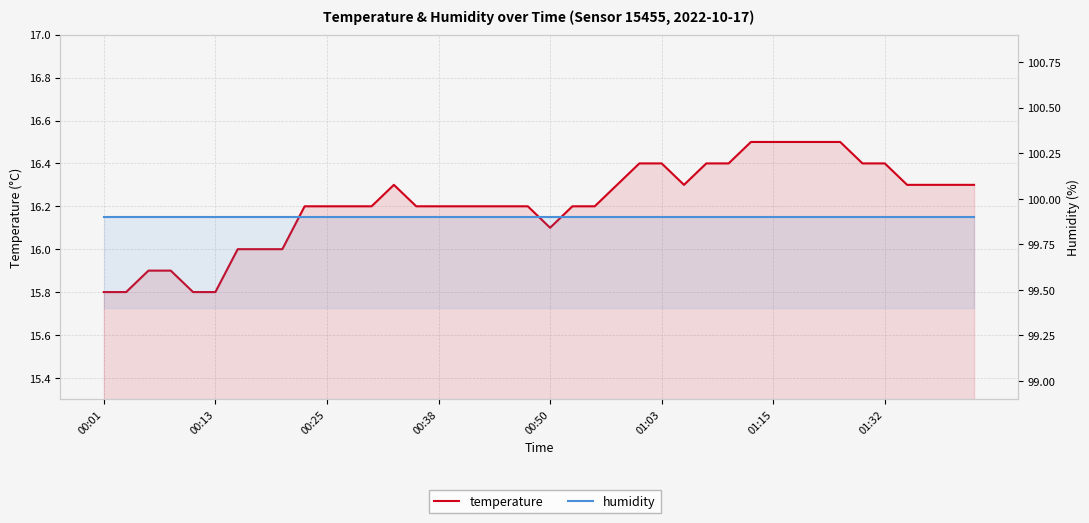

True or false: humidity and temperature intersect in this chart.

False